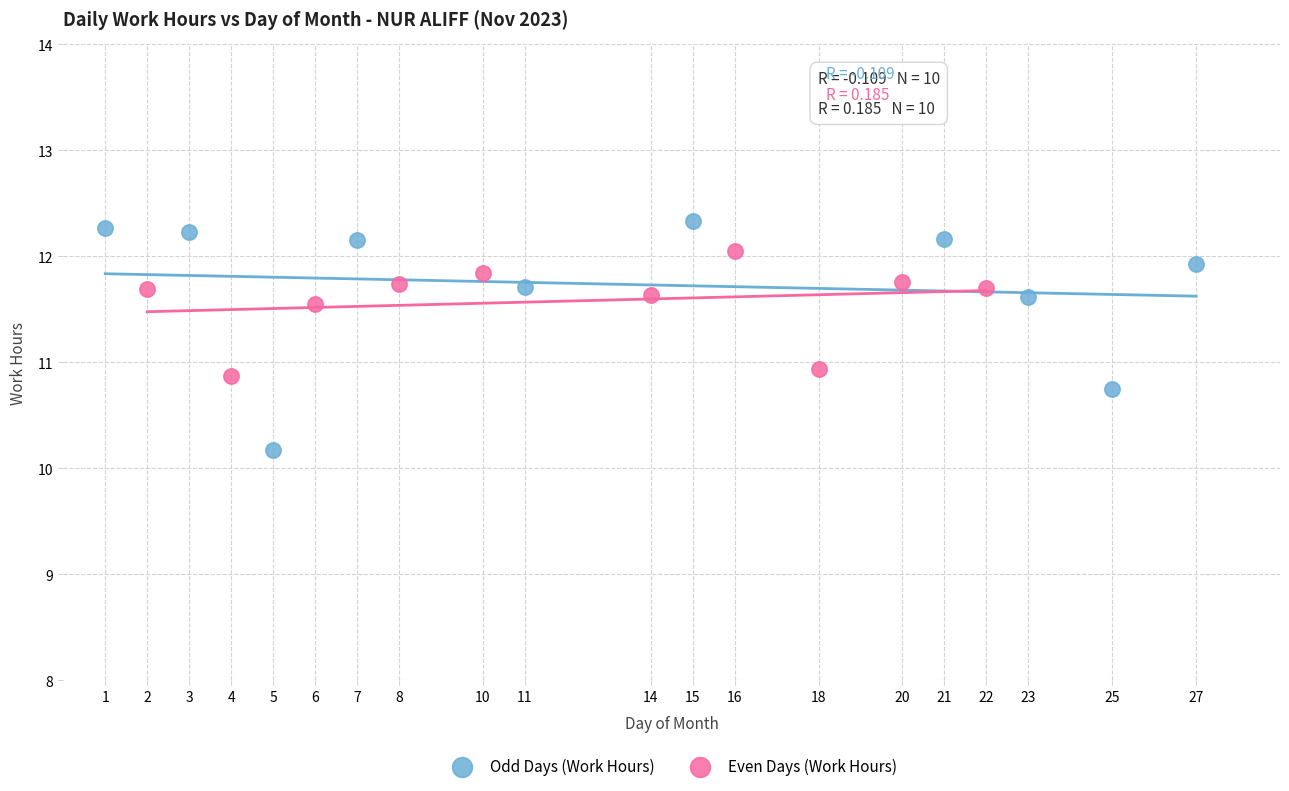

Which series contains the lowest Y value?

Odd Days (Work Hours)